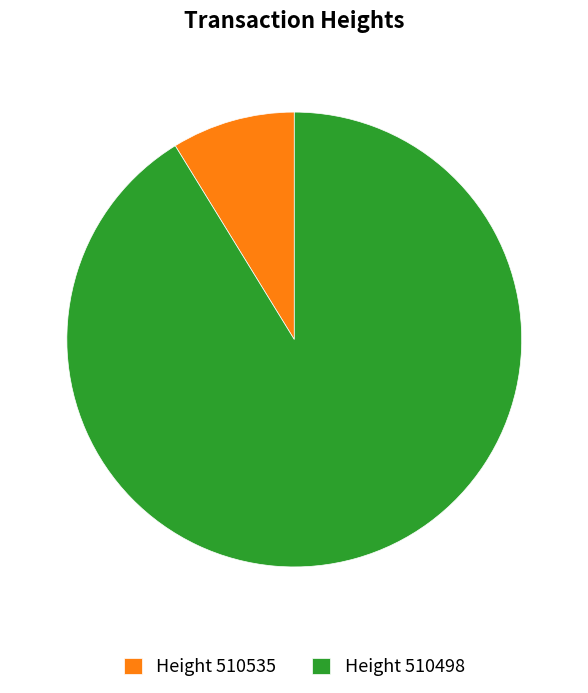

The Height 510535 slice represents 9% of the pie. True or false?

True